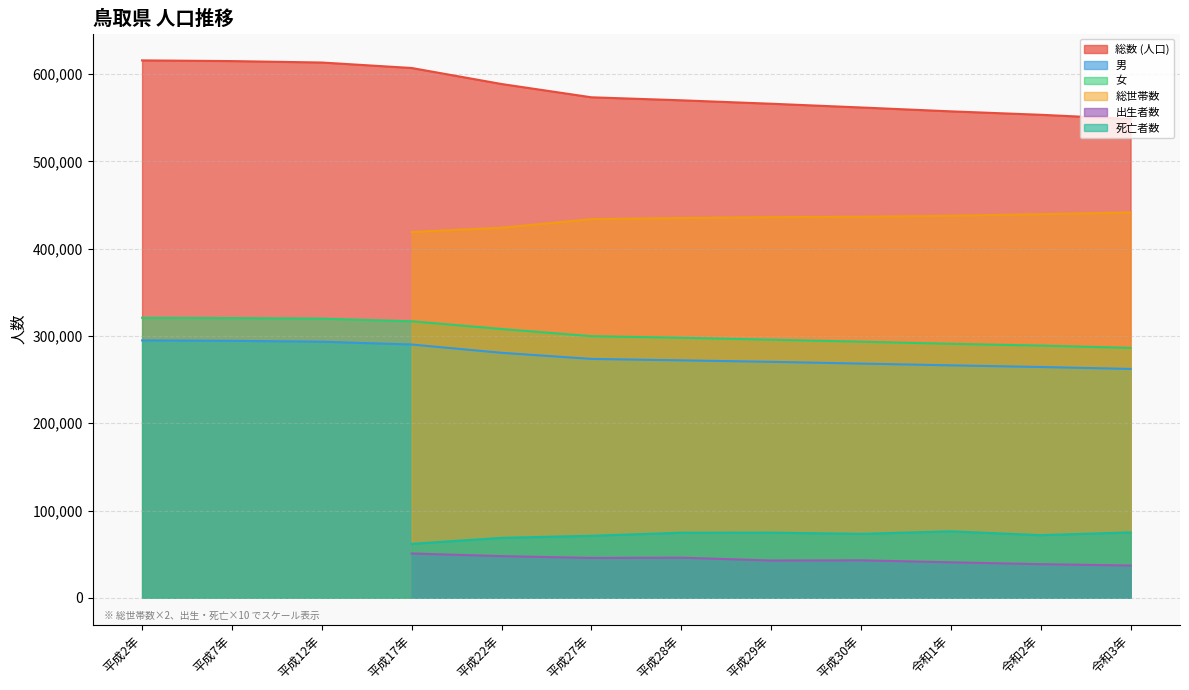

True or false: 女 and 総数 (人口) cross at least once.

False